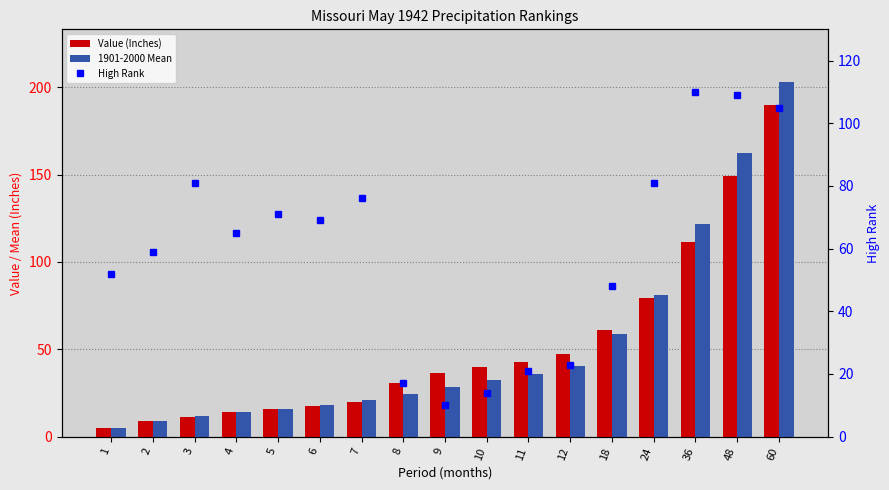

Which series has the widest spread of values?

1901-2000 Mean